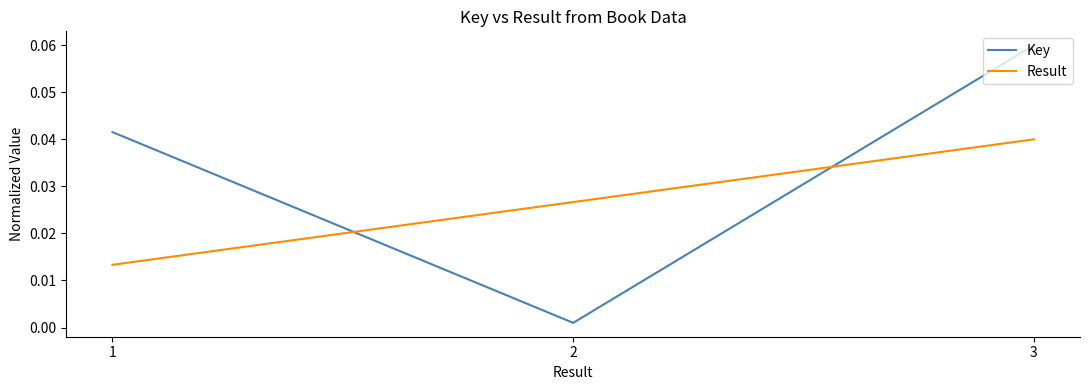

Is the value of Key at 2 greater than the value of Result at 3?

No